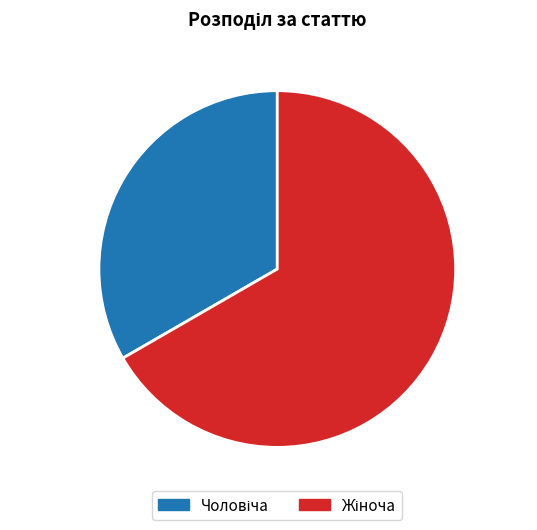

Is there any slice that represents more than half of the pie?

Yes